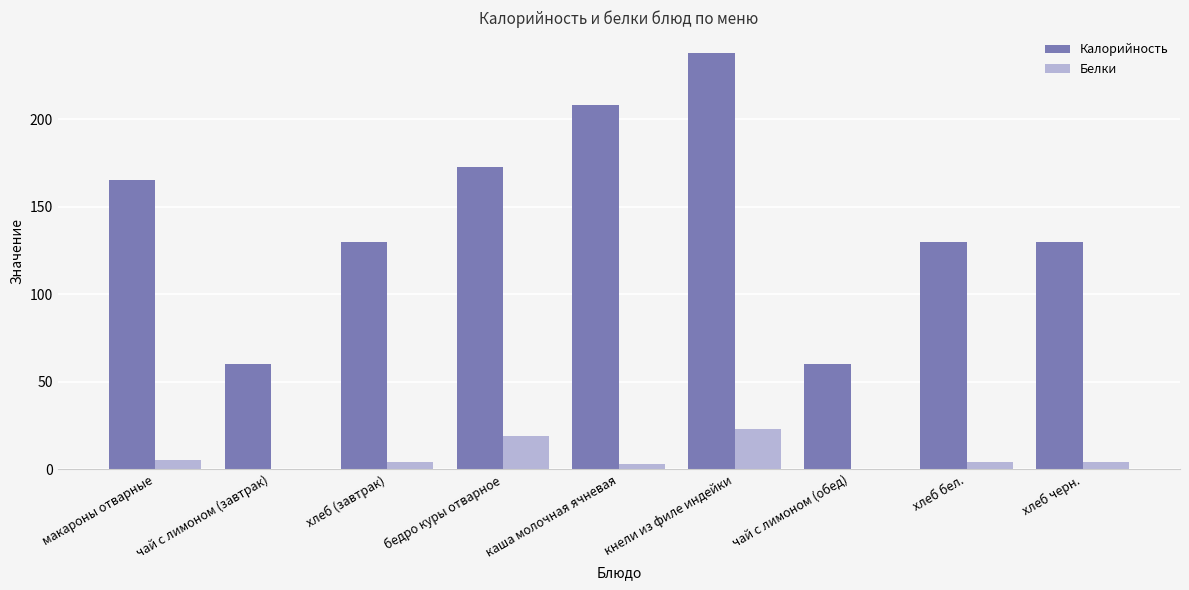

Is it true that Калорийность equals 165.5 at макароны отварные?

True